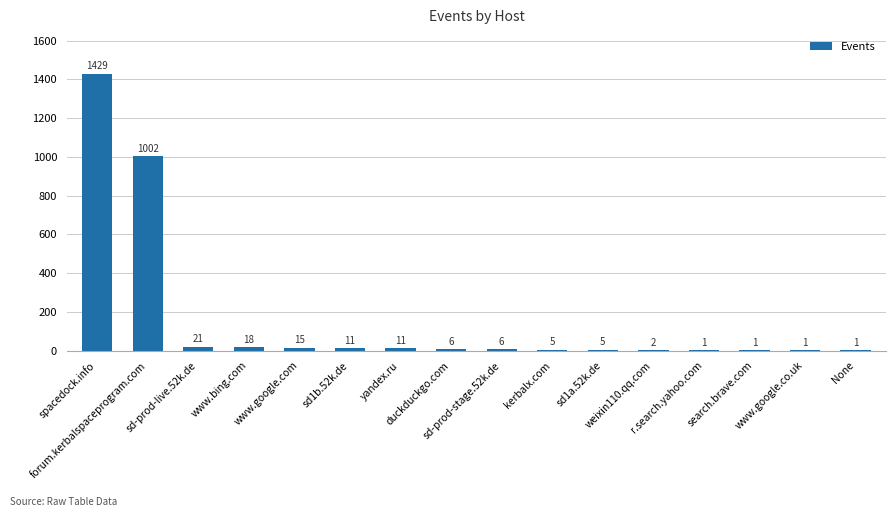

Reading left to right, list all the values displayed in this chart.

1429	1002	21	18	15	11	11	6	6	5	5	2	1	1	1	1